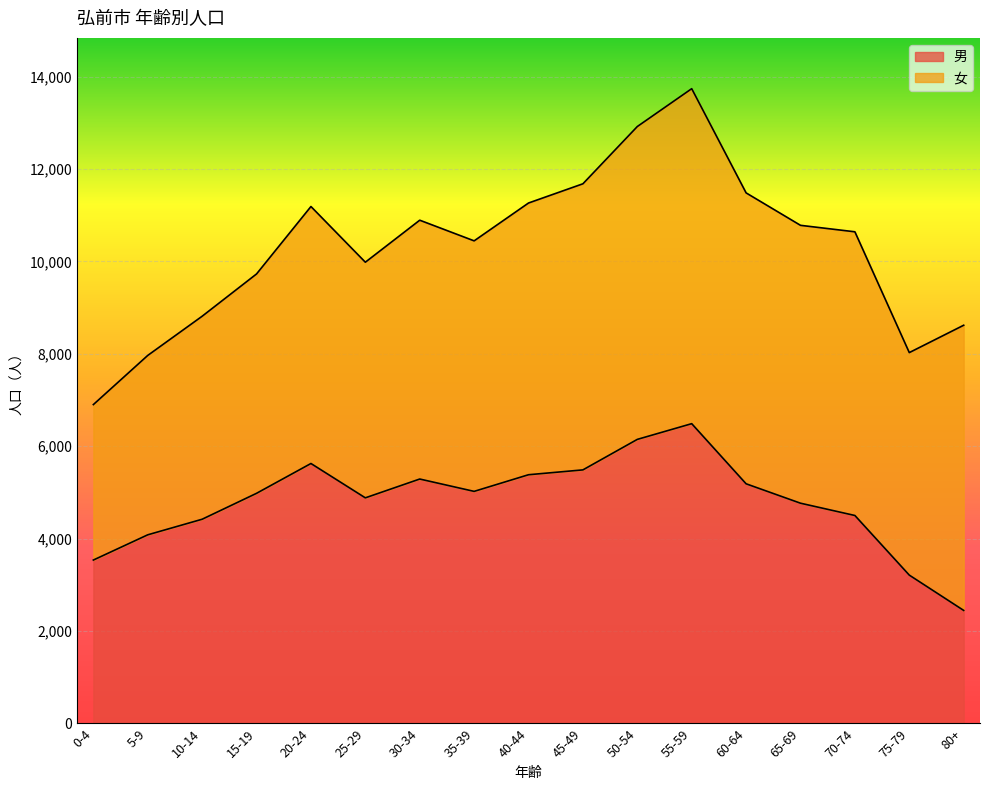

Where is the first local maximum?

20-24